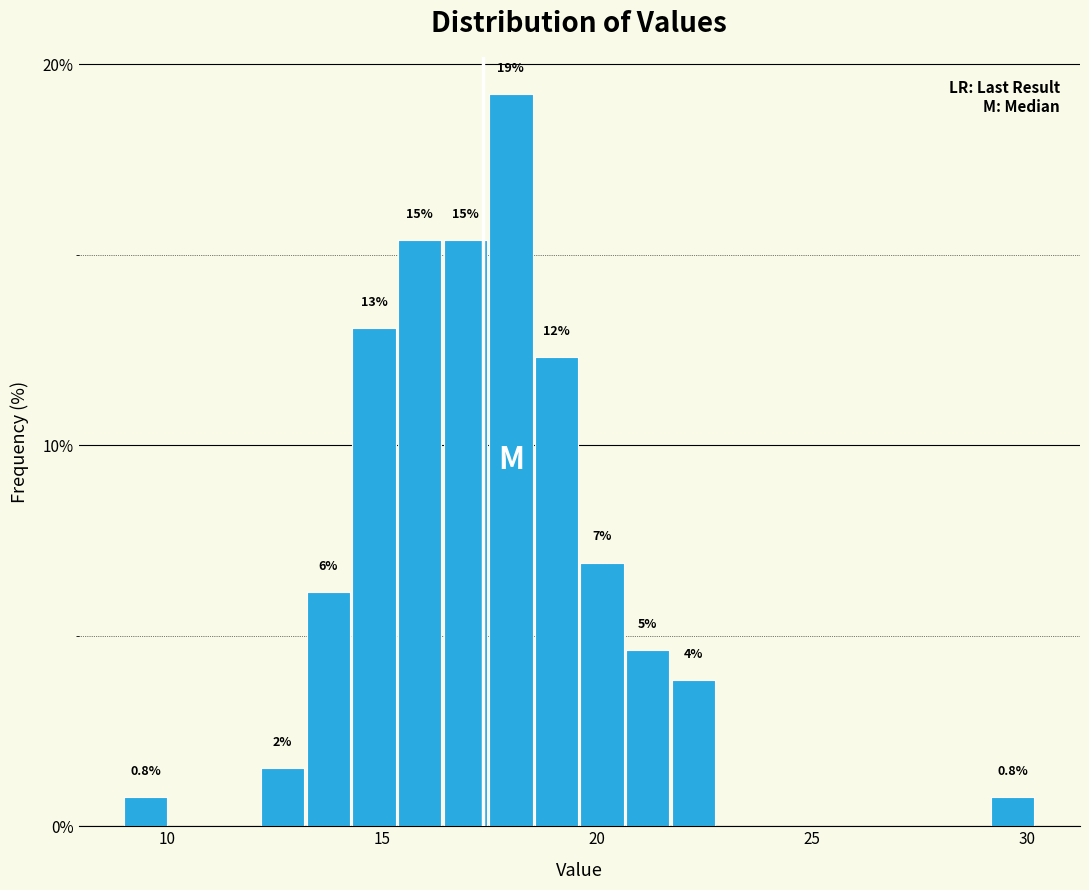

Around what value on the x-axis is the tallest bar? Give the approximate position of its centre, as read against the axis.

18.0